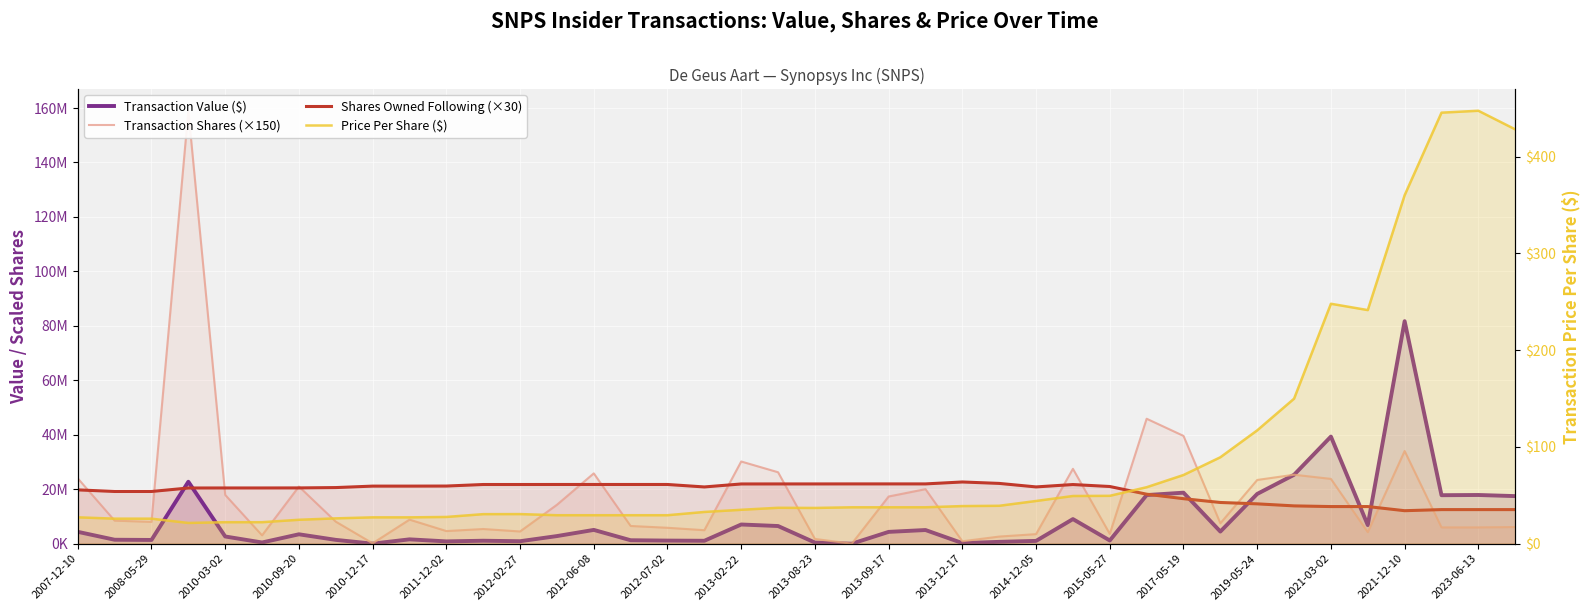

What are all the series names shown in the legend?

Transaction Value ($), Transaction Shares (×150), Shares Owned Following (×30), Price Per Share ($)